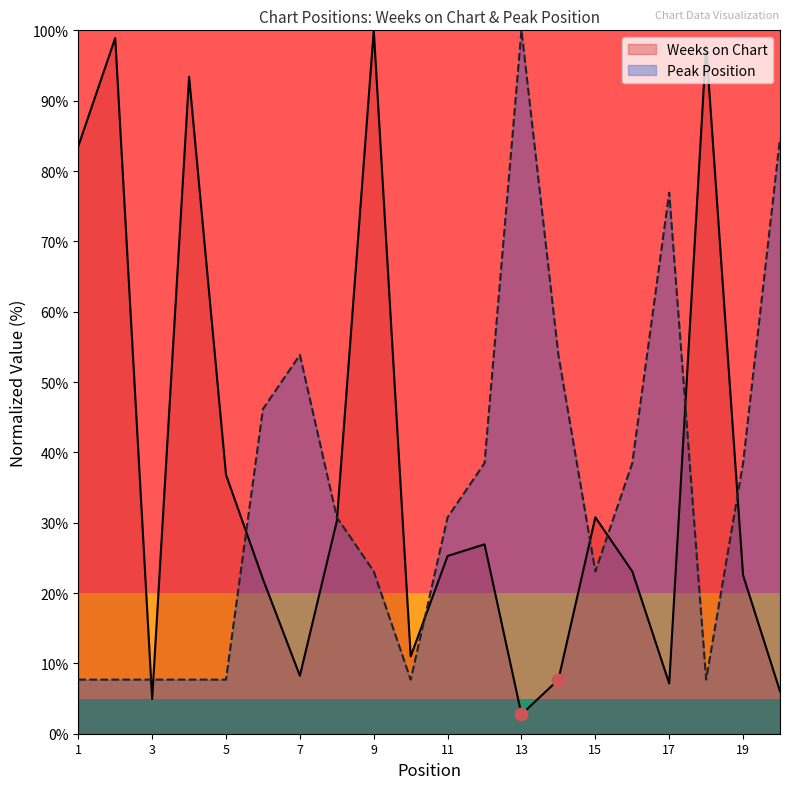

What is the total value across all series at 19?

61.0